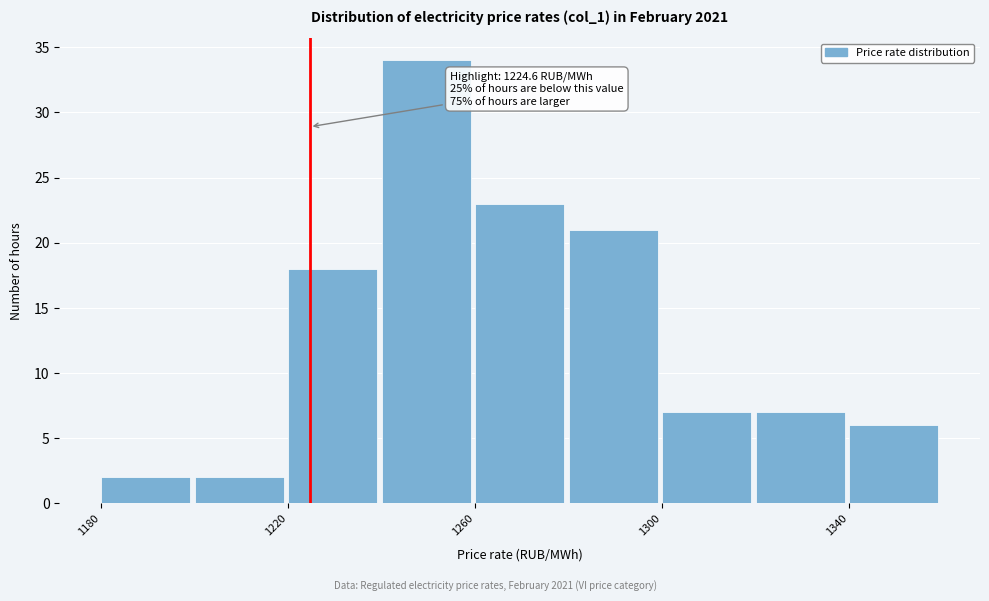

Which range on the x-axis has the tallest bar?

1240 to 1260